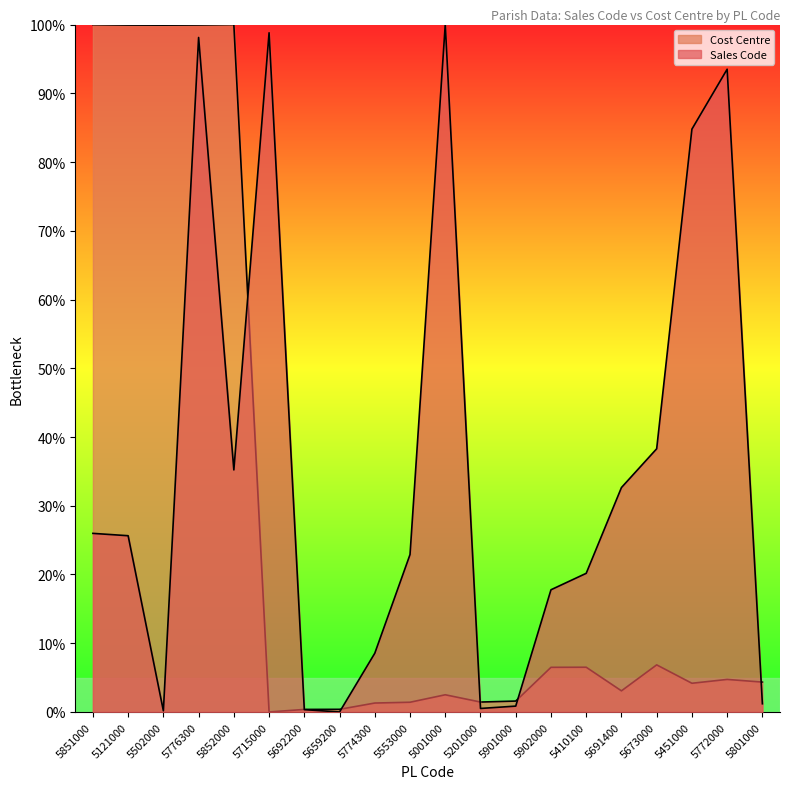

Is it true that Sales Code equals 161.1 at 5772000?

False